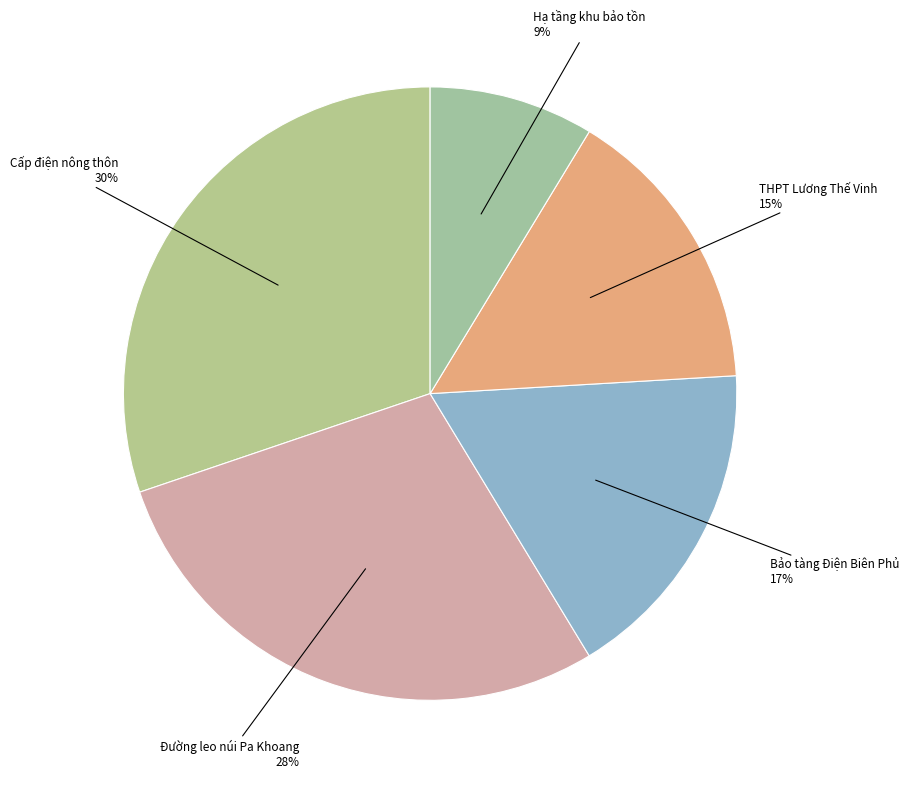

Is the sum of Hạ tầng khu bảo tồn and Cấp điện nông thôn greater than half?

No